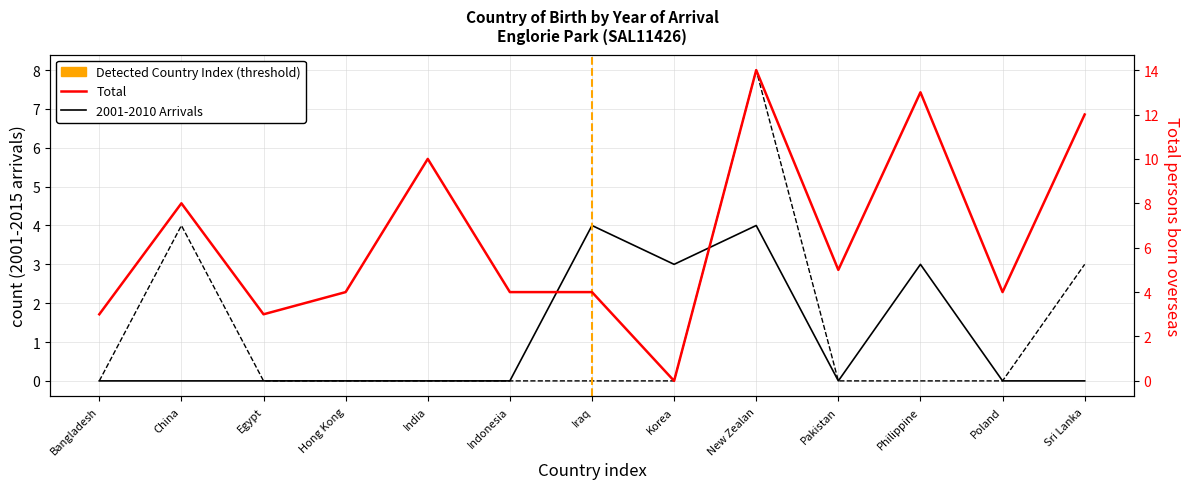

At which label is Total closest to 7?

China